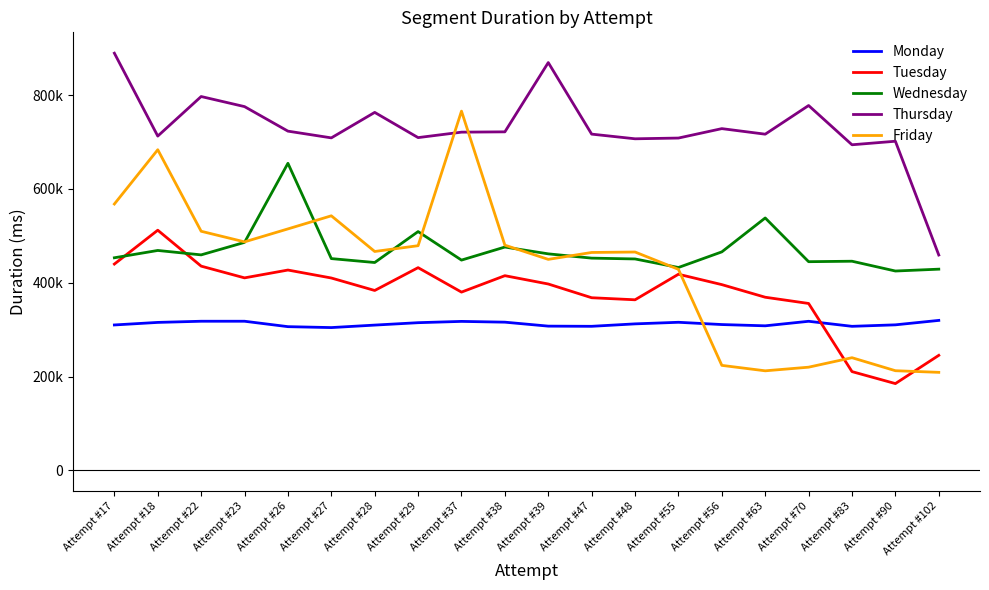

Between Attempt #18 and Attempt #83, which series saw the biggest shift?

Friday